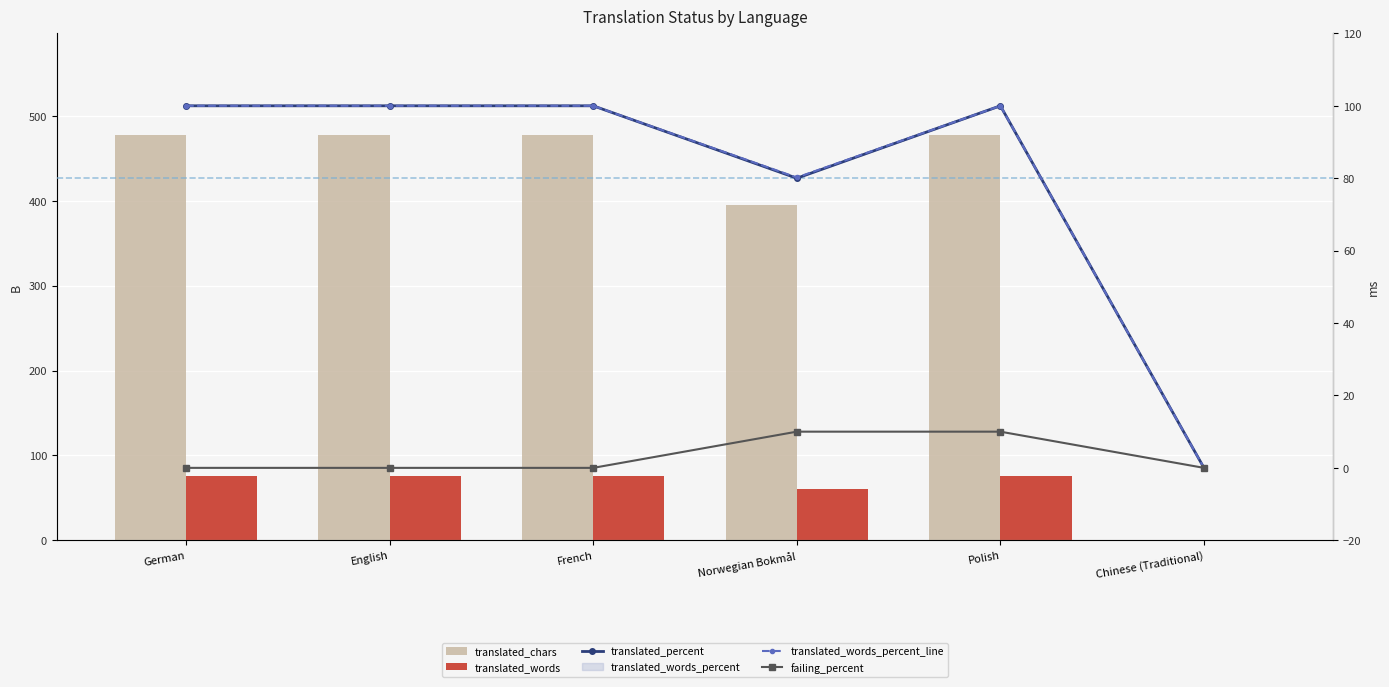

Between French and Norwegian Bokmål, which series saw the biggest shift?

translated_chars